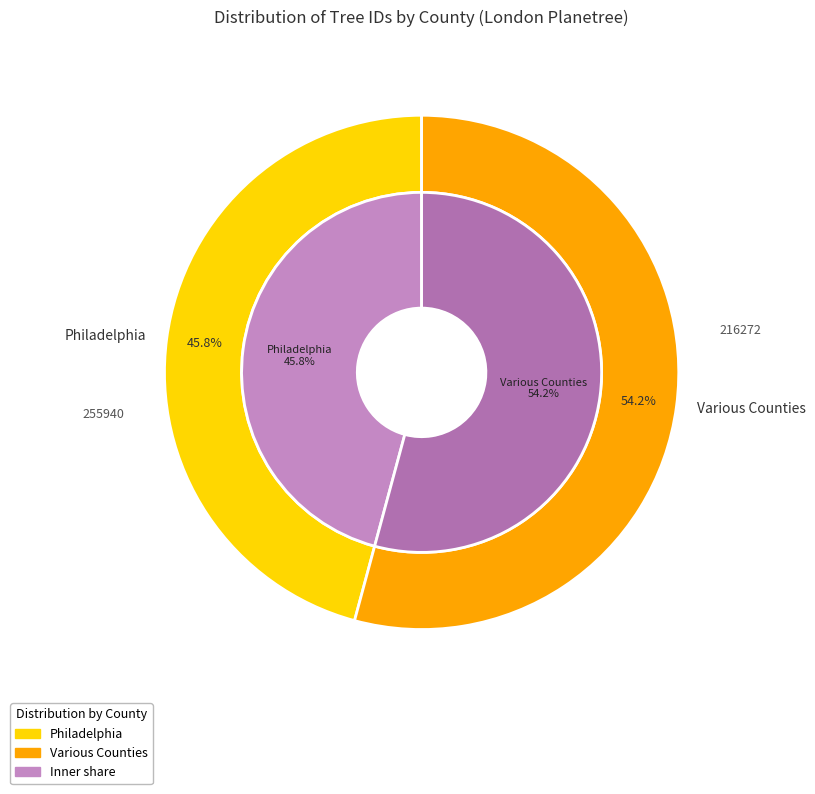

The Various Counties slice represents 46% of the pie. True or false?

False